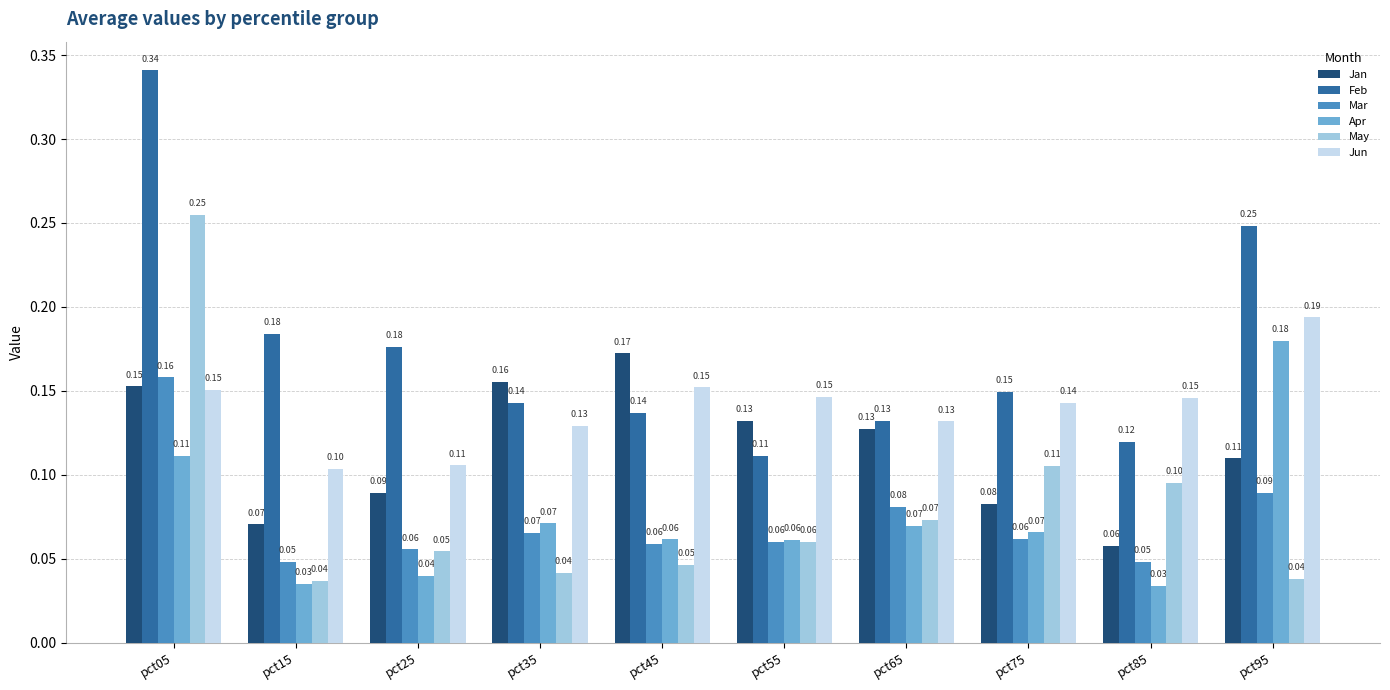

At which label does May reach its peak?

pct05